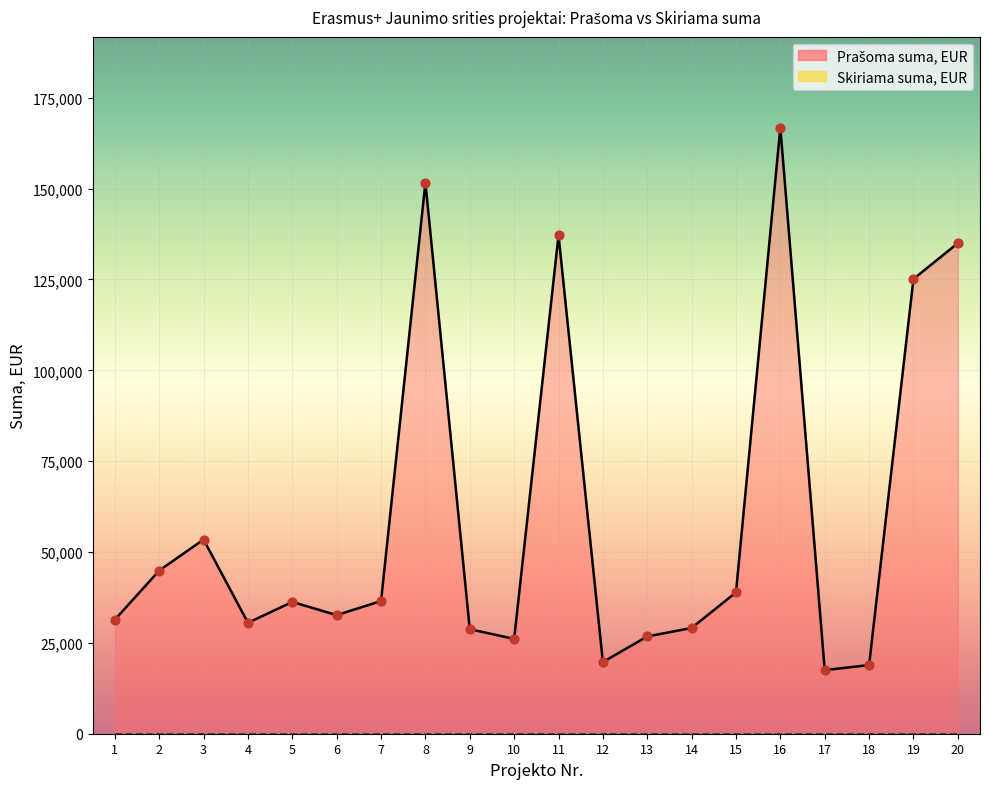

Approximately how many times larger is the value at 16 compared to 8?

1.1